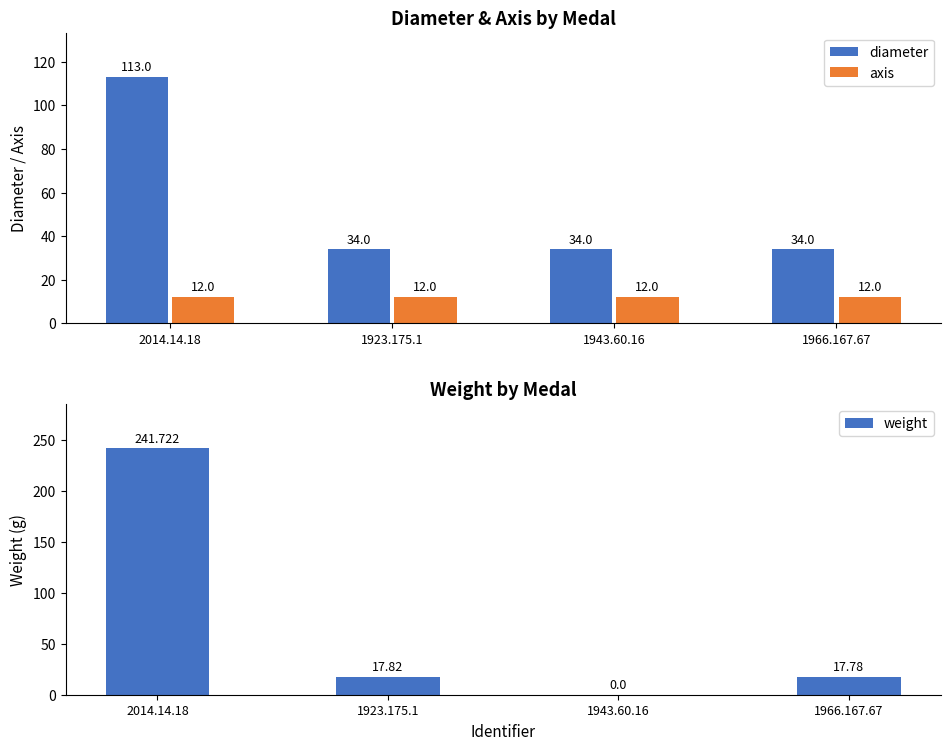

Reading right to left, what are all the values shown in this chart?

diameter: 1966.167.67=34.0	1943.60.16=34.0	1923.175.1=34.0	2014.14.18=113.0
axis: 1966.167.67=12.0	1943.60.16=12.0	1923.175.1=12.0	2014.14.18=12.0
weight: 1966.167.67=17.8	1943.60.16=0.0	1923.175.1=17.8	2014.14.18=241.7